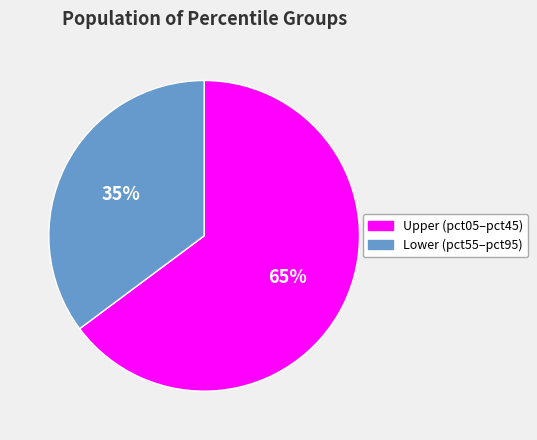

To the nearest percent, what percentage of the pie is 35%?

35%